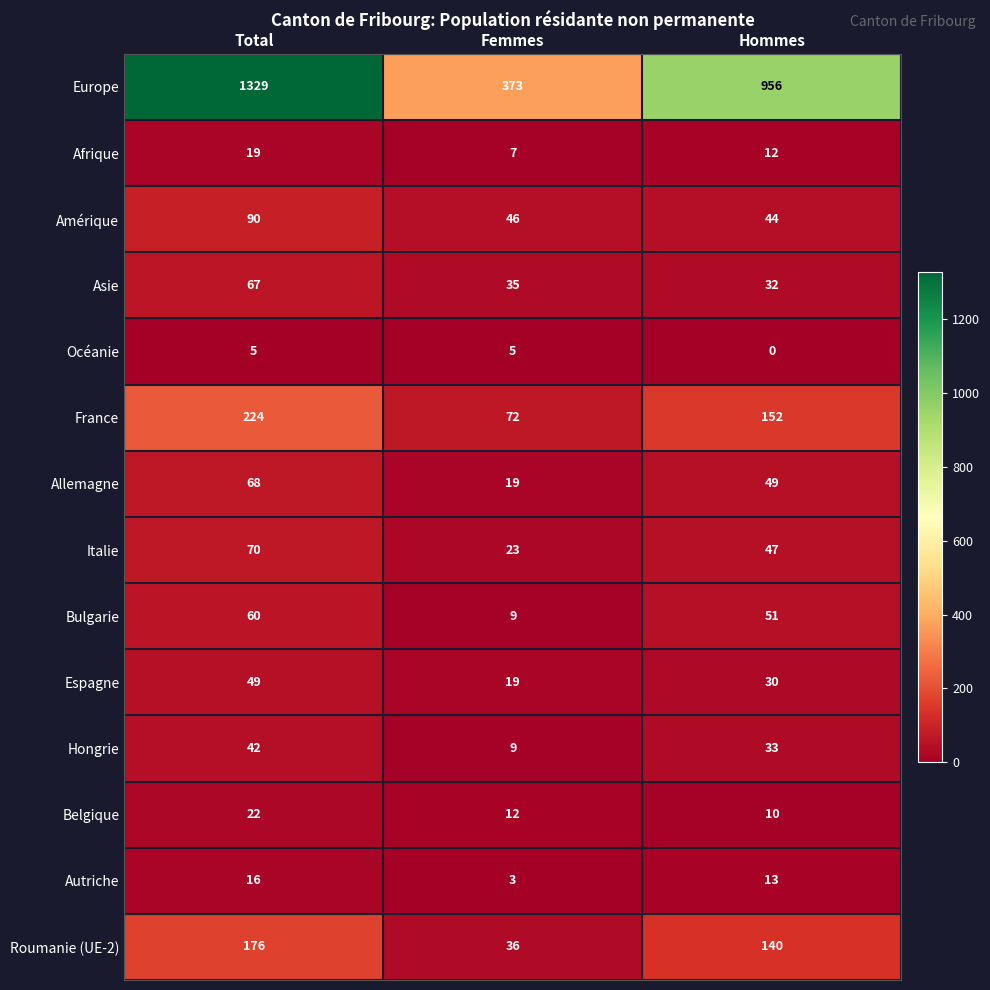

Which label corresponds to the smallest value in the chart?

Hommes